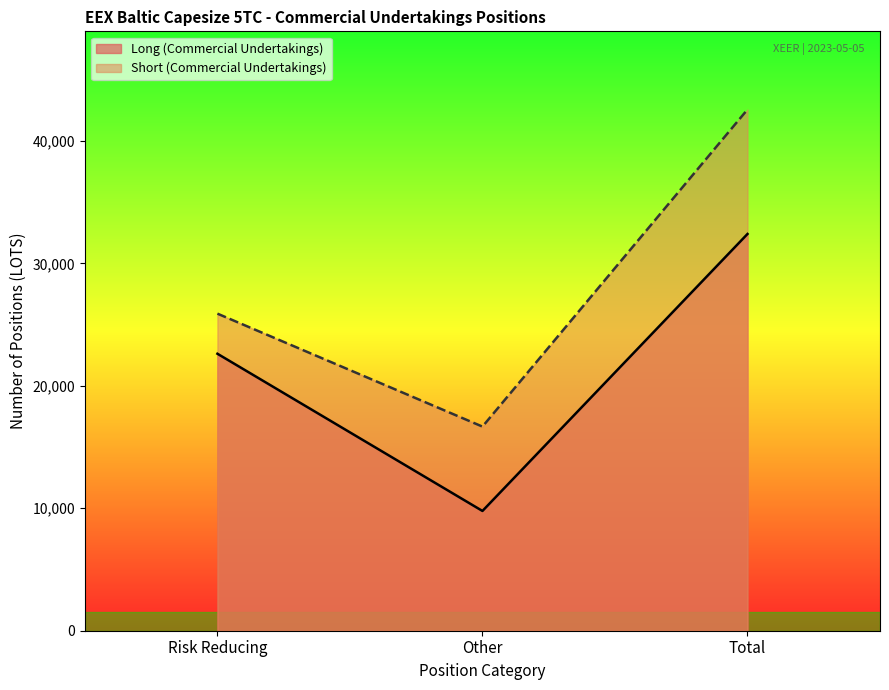

What is the sum of all Short (Commercial Undertakings) values?

85132.9